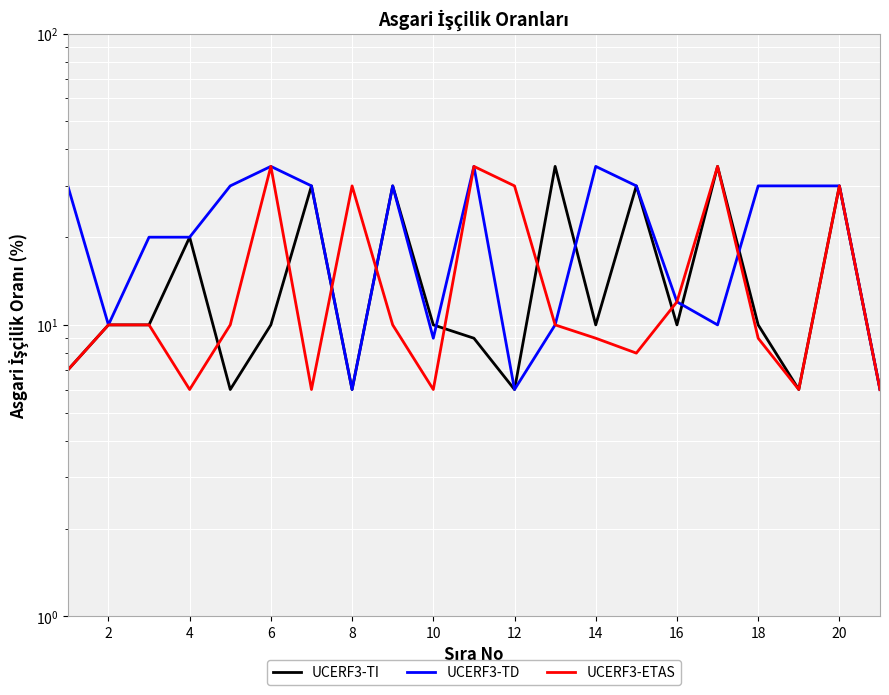

How many lines are shown in the chart?

3